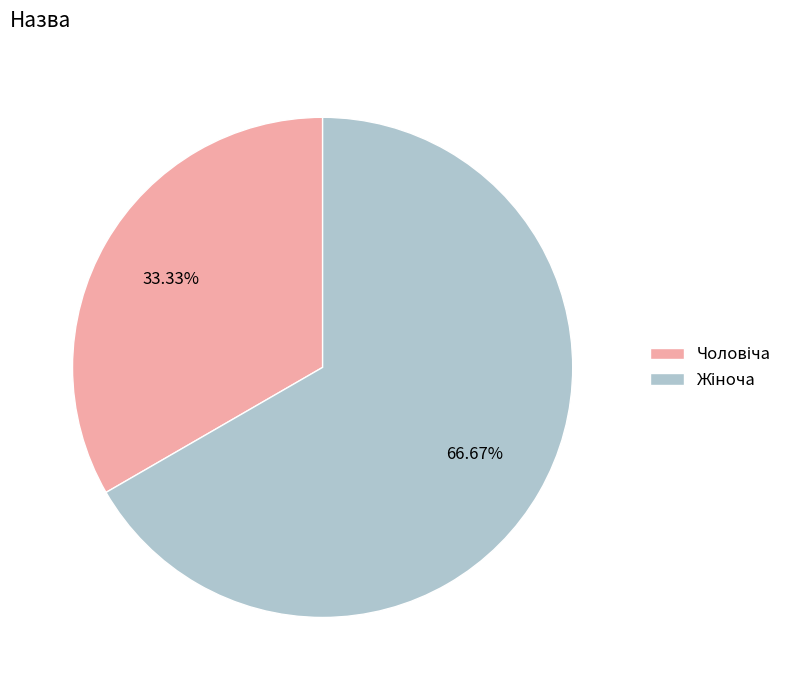

Is there a majority slice in this chart?

Yes